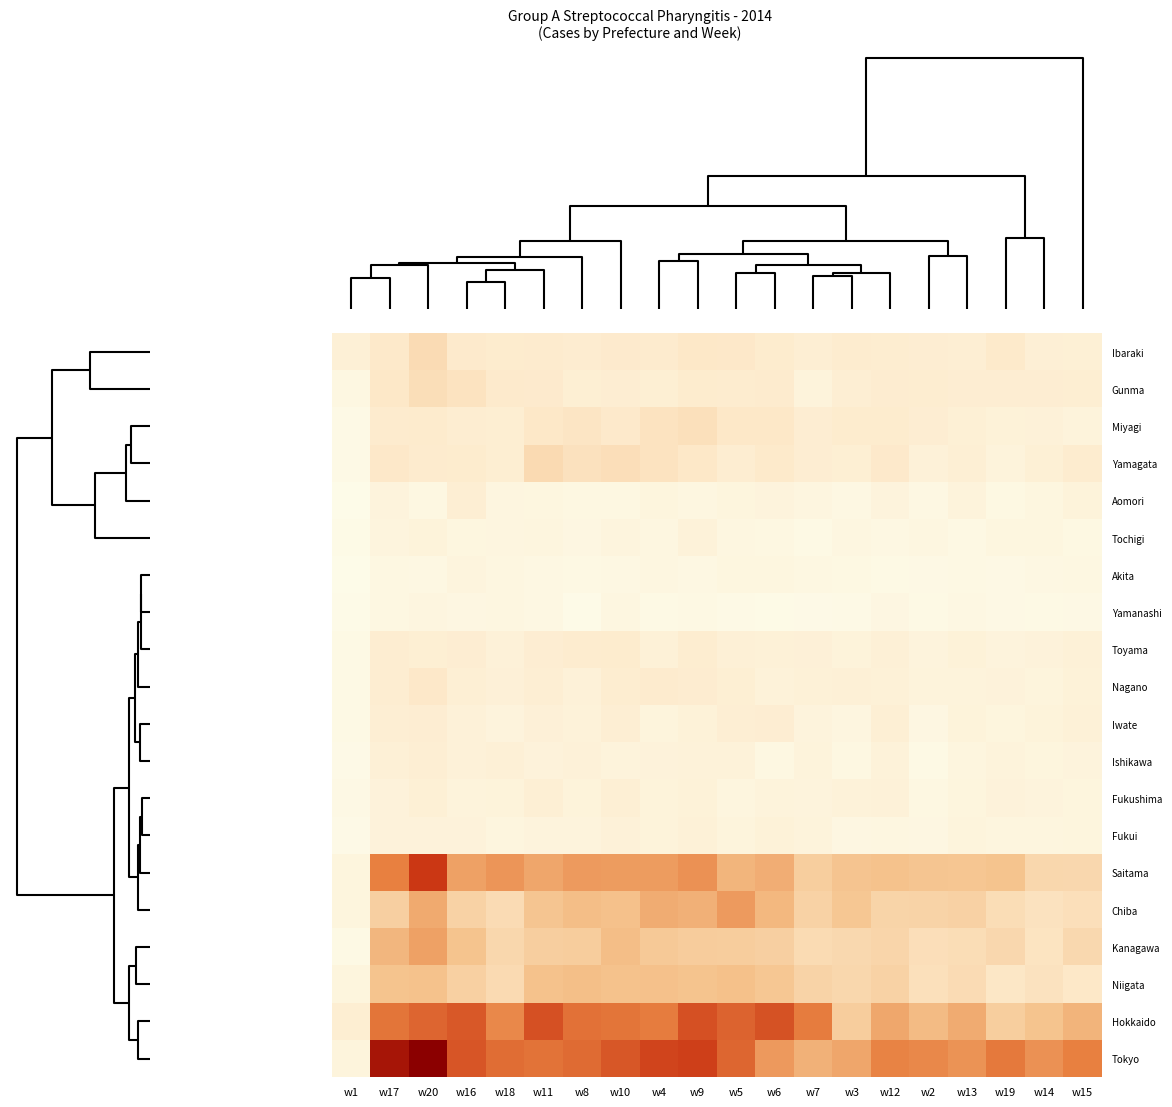

What is the minimum value shown in the chart?

9